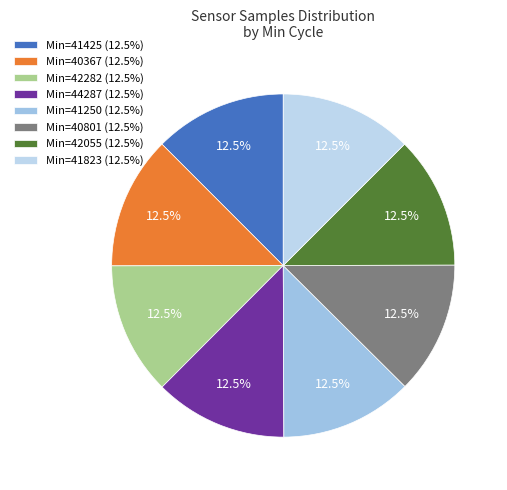

Count the number of slices in the pie.

8